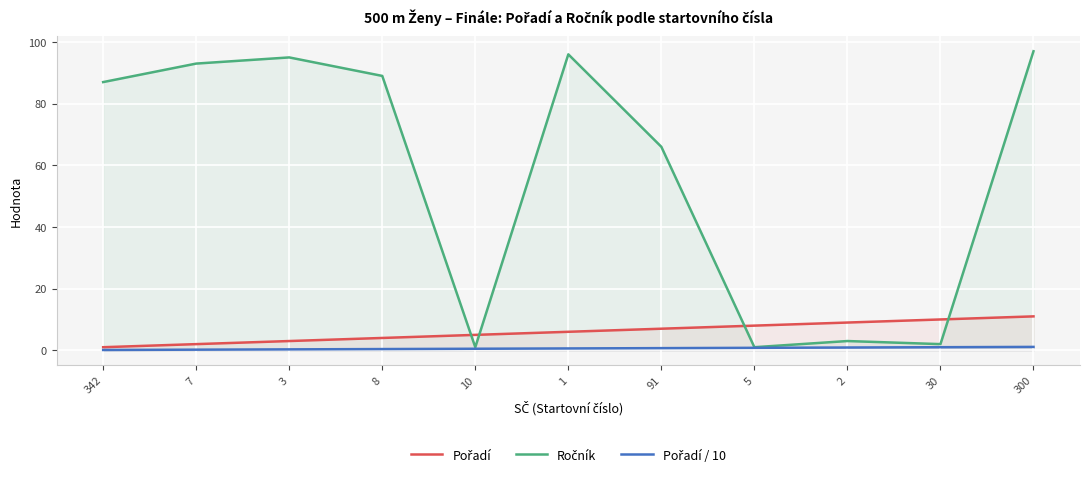

List the labels in order of Ročník value, largest first.

300, 1, 3, 7, 8, 342, 91, 2, 30, 10, 5